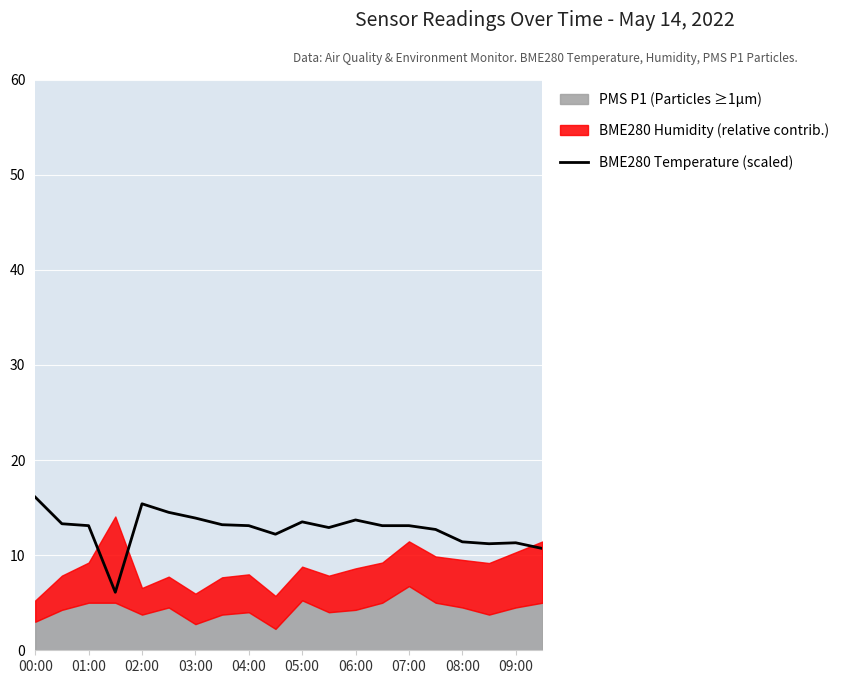

What is the maximum value for BME280 Temperature (scaled)?

16.1